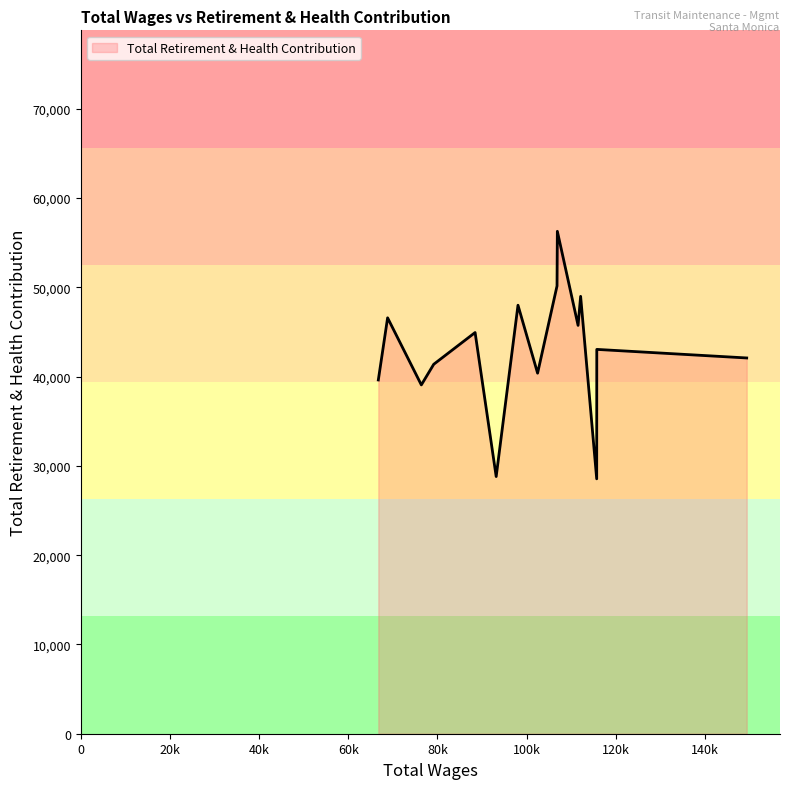

What is the maximum value shown in the chart?

56269